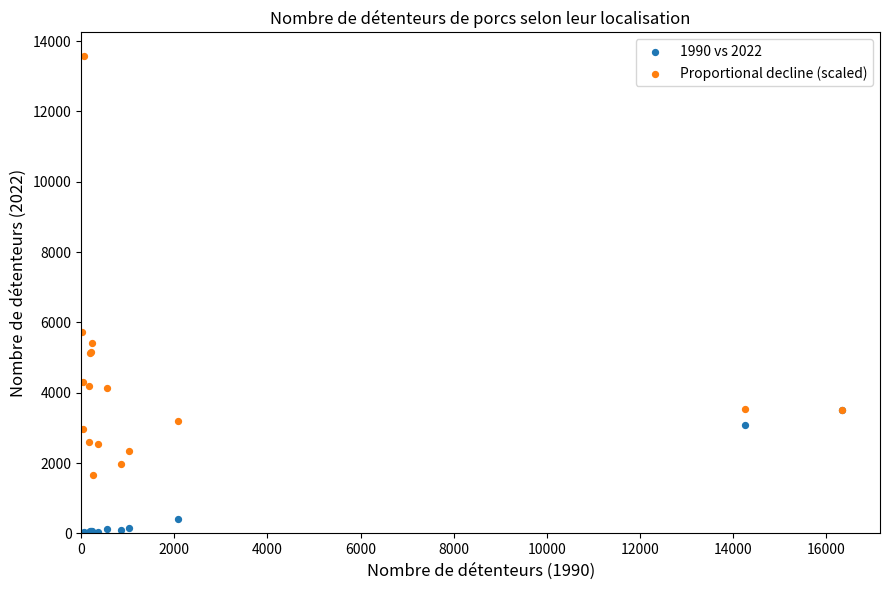

Which series reaches the minimum Y coordinate?

1990 vs 2022